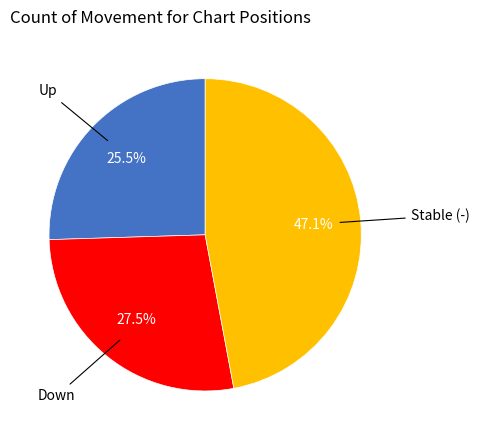

Is there a majority slice in this chart?

No